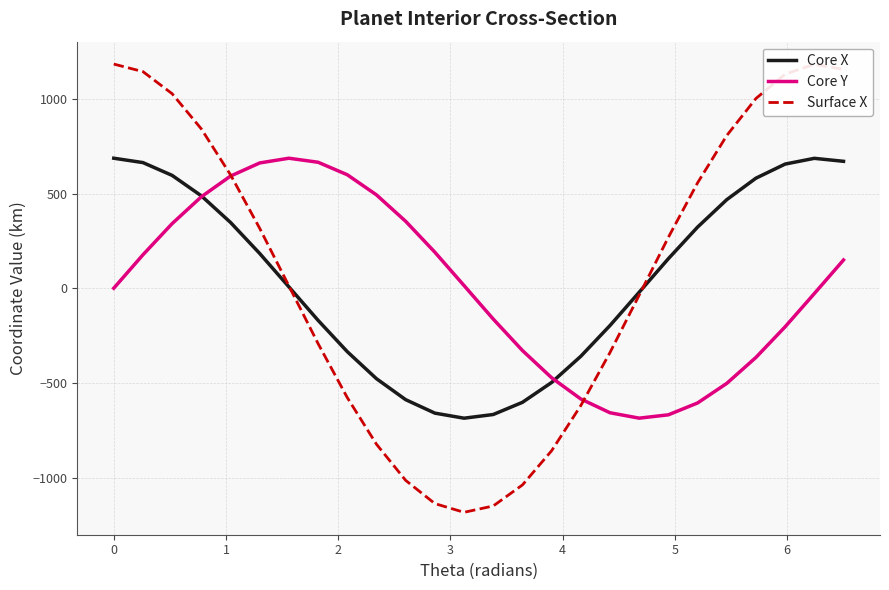

Rank the series by their average value, from lowest to highest.

Core Y, Core X, Surface X